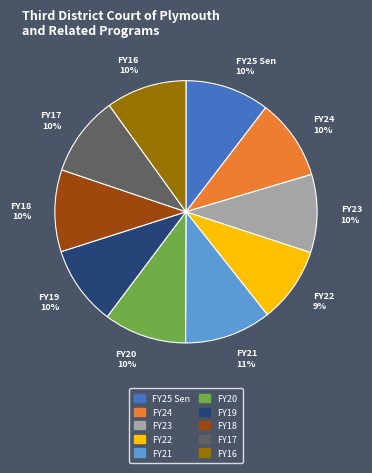

To the nearest percent, what is the combined percentage of FY22 9% and FY16 10%?

19%